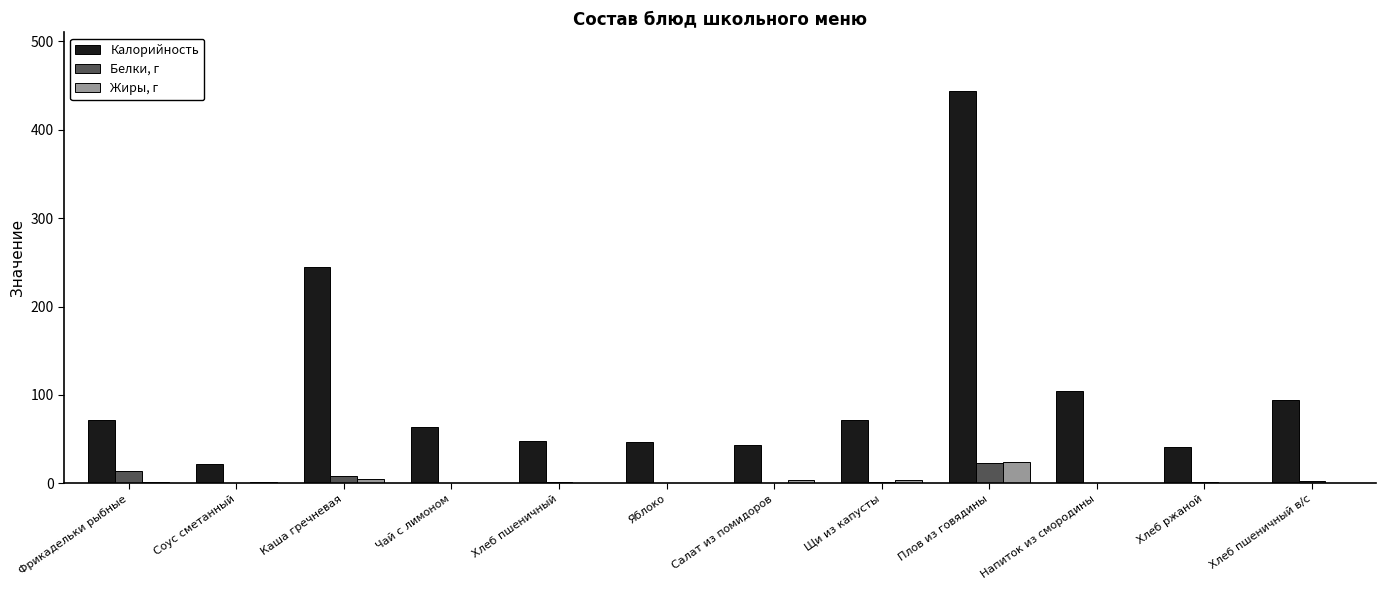

At which category is the sum across all series the highest?

Плов из говядины